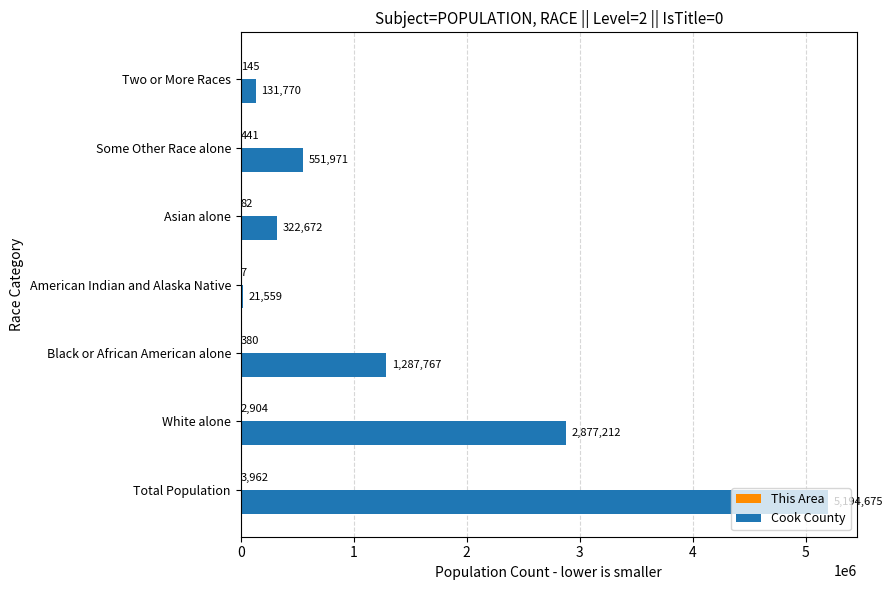

What is the maximum value for Cook County?

5194675